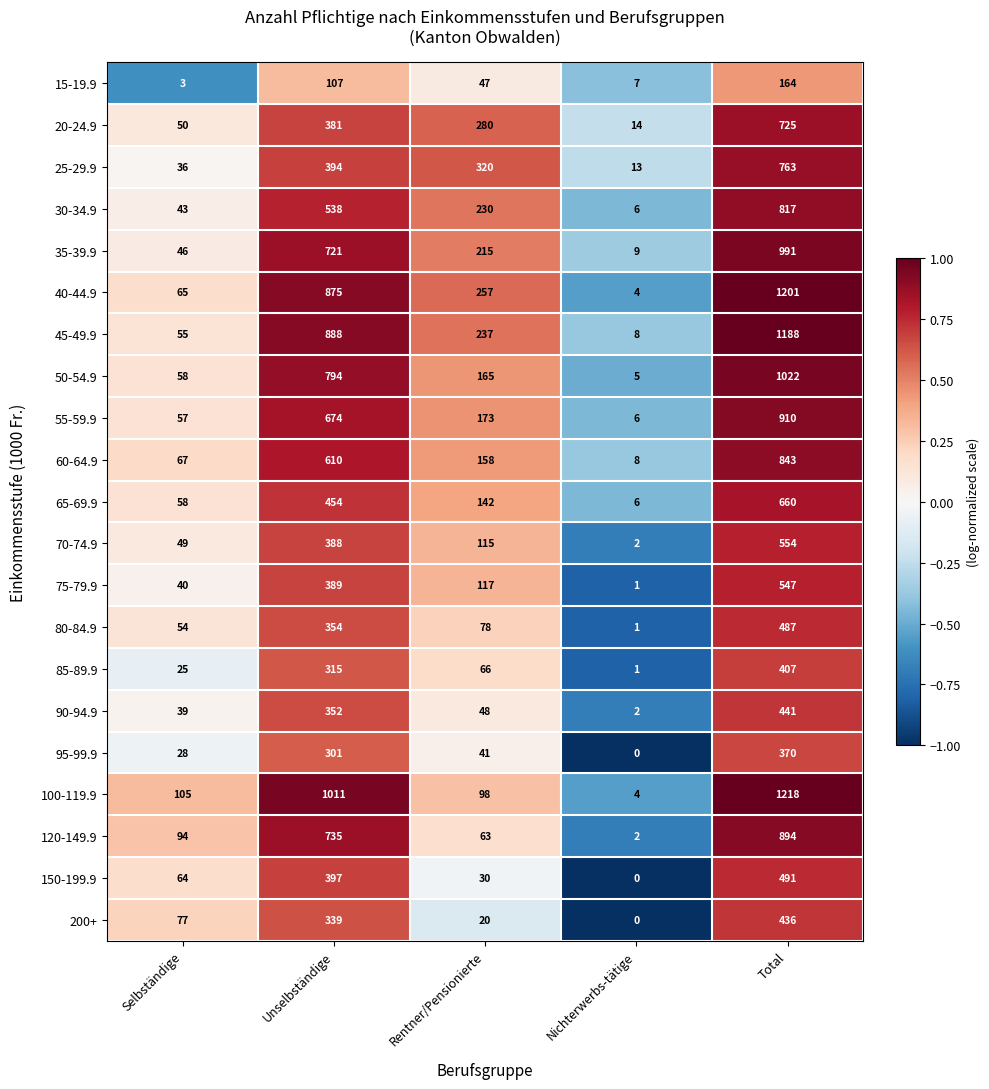

Rank the series at Rentner/Pensionierte from lowest to highest value.

200+, 150-199.9, 95-99.9, 15-19.9, 90-94.9, 120-149.9, 85-89.9, 80-84.9, 100-119.9, 70-74.9, 75-79.9, 65-69.9, 60-64.9, 50-54.9, 55-59.9, 35-39.9, 30-34.9, 45-49.9, 40-44.9, 20-24.9, 25-29.9